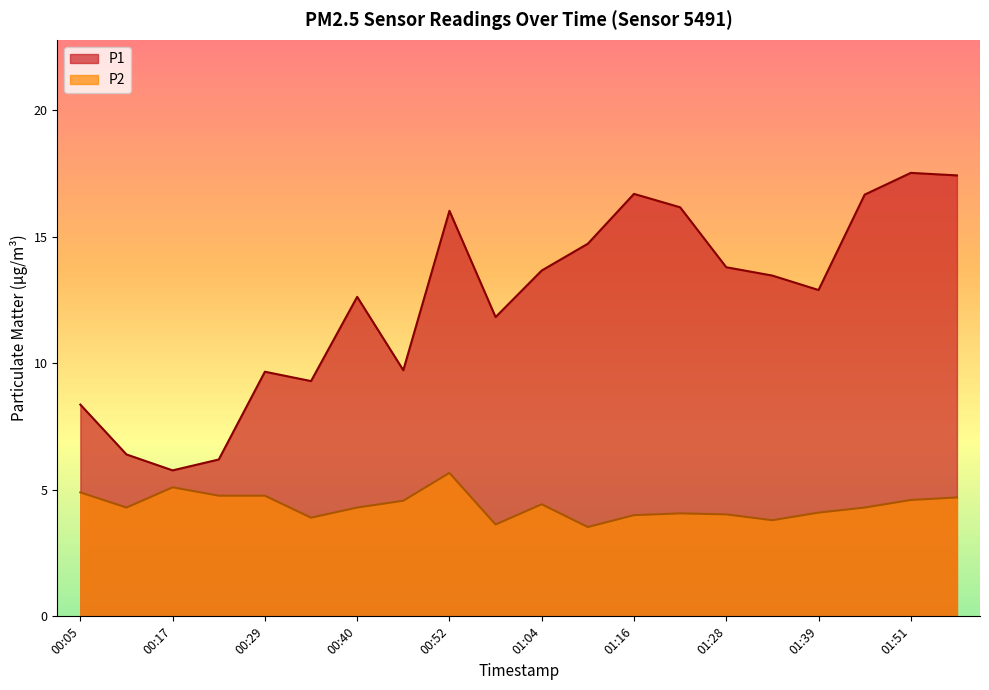

Reading left to right, list all the values displayed in this chart.

P1: 00:05=8.4	00:11=6.4	00:17=5.8	00:23=6.2	00:29=9.7	00:34=9.3	00:40=12.6	00:46=9.7	00:52=16.0	00:58=11.8	01:04=13.7	01:10=14.7	01:16=16.7	01:22=16.2	01:28=13.8	01:34=13.5	01:39=12.9	01:45=16.7	01:51=17.5	01:57=17.4
P2: 00:05=4.9	00:11=4.3	00:17=5.1	00:23=4.8	00:29=4.8	00:34=3.9	00:40=4.3	00:46=4.6	00:52=5.7	00:58=3.6	01:04=4.4	01:10=3.5	01:16=4.0	01:22=4.1	01:28=4.0	01:34=3.8	01:39=4.1	01:45=4.3	01:51=4.6	01:57=4.7